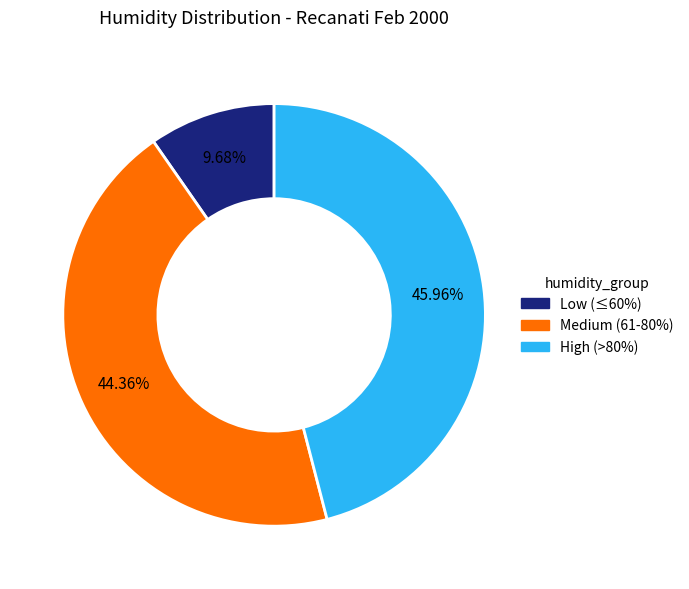

Is there any slice that represents more than half of the pie?

No